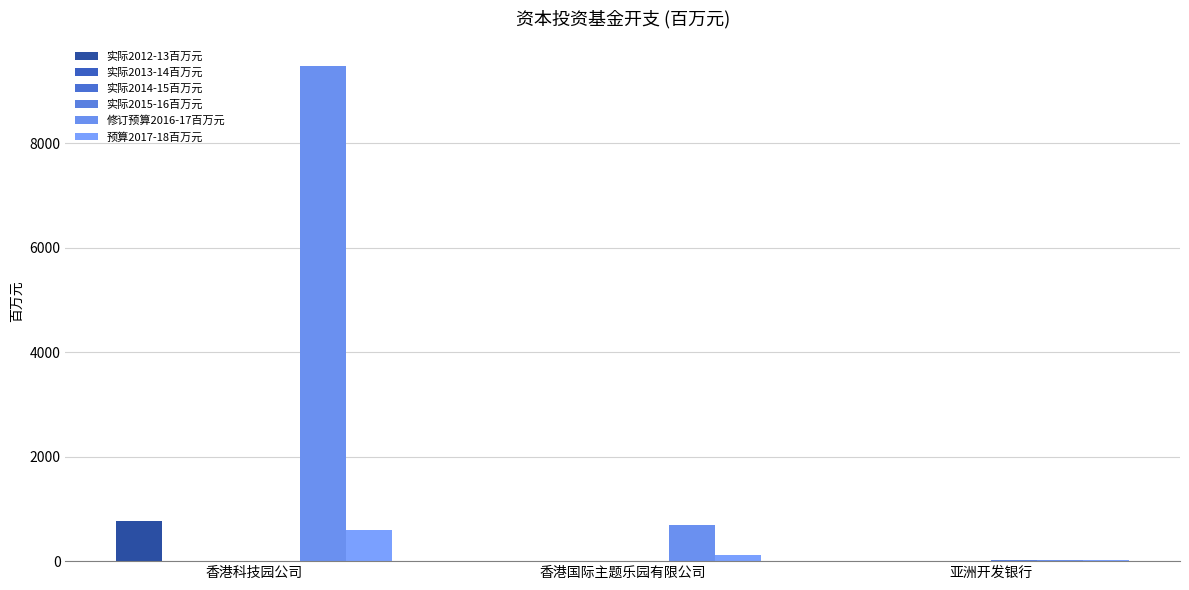

How many data points does each series have?

3